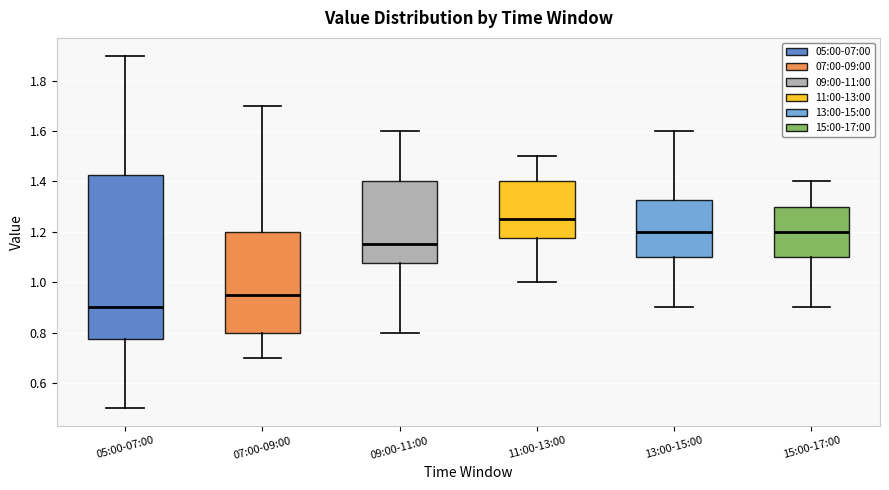

Which box's median line is the highest?

11:00-13:00